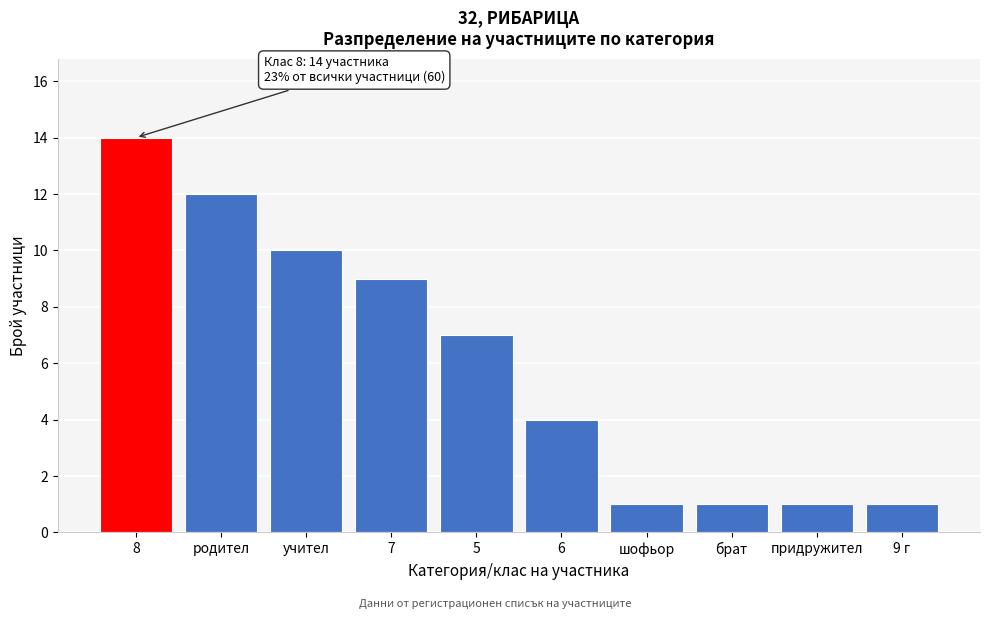

Reading right to left, list all the values displayed in this chart.

9 г=1	придружител=1	брат=1	шофьор=1	6=4	5=7	7=9	учител=10	родител=12	8=14